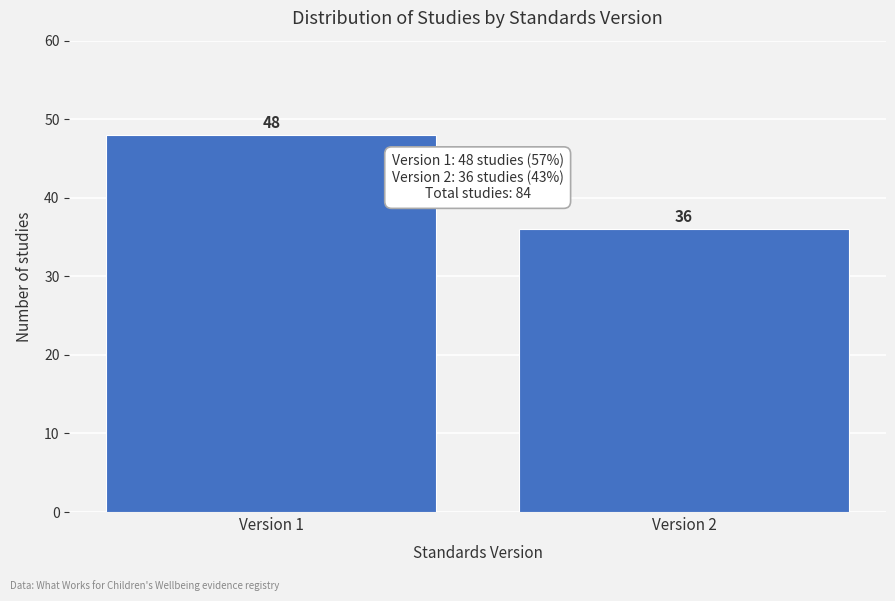

Reading left to right, transcribe all the data shown in this chart.

Version 1=48	Version 2=36